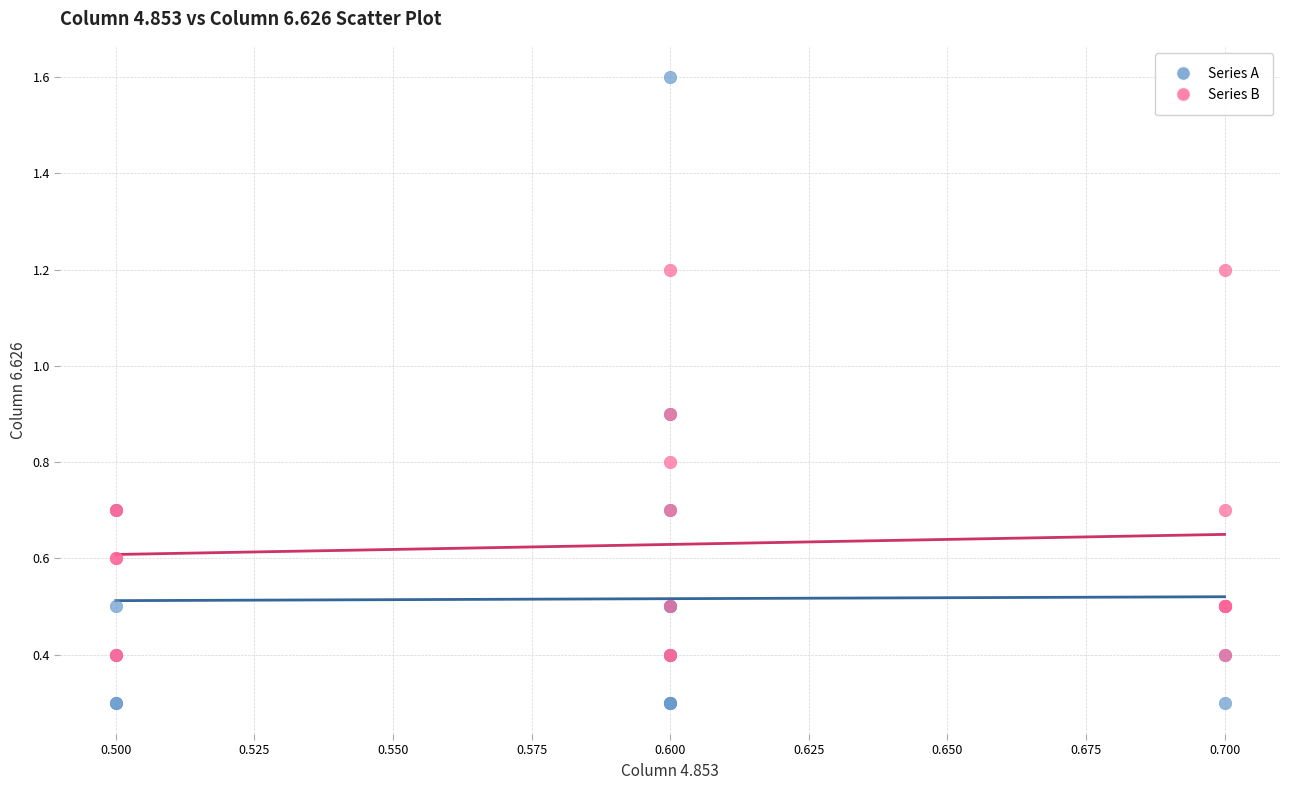

Which series contains the lowest Y value?

Series A